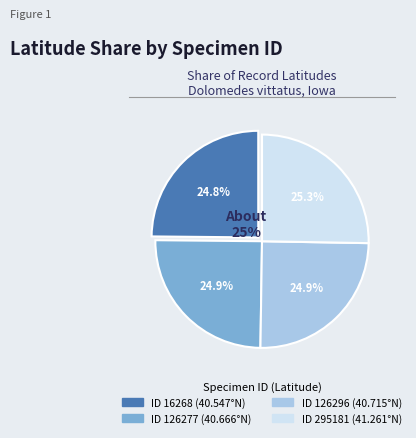

What is the largest slice in the pie chart?

295181